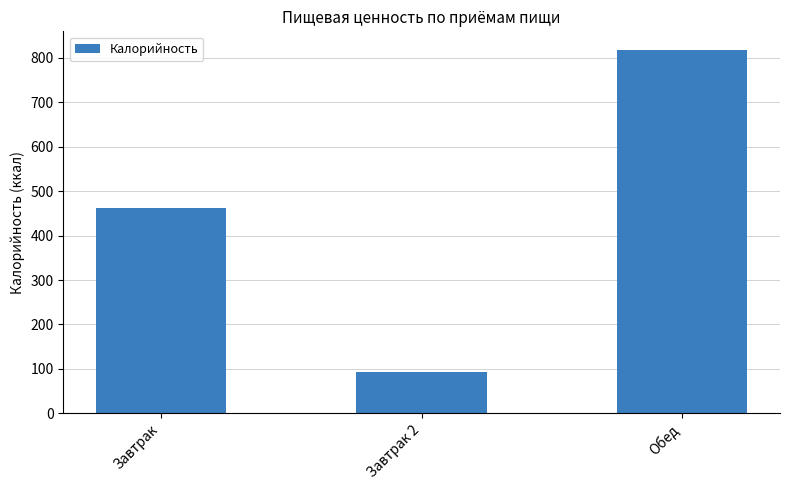

Rank the categories by value from lowest to highest.

Завтрак 2, Завтрак, Обед